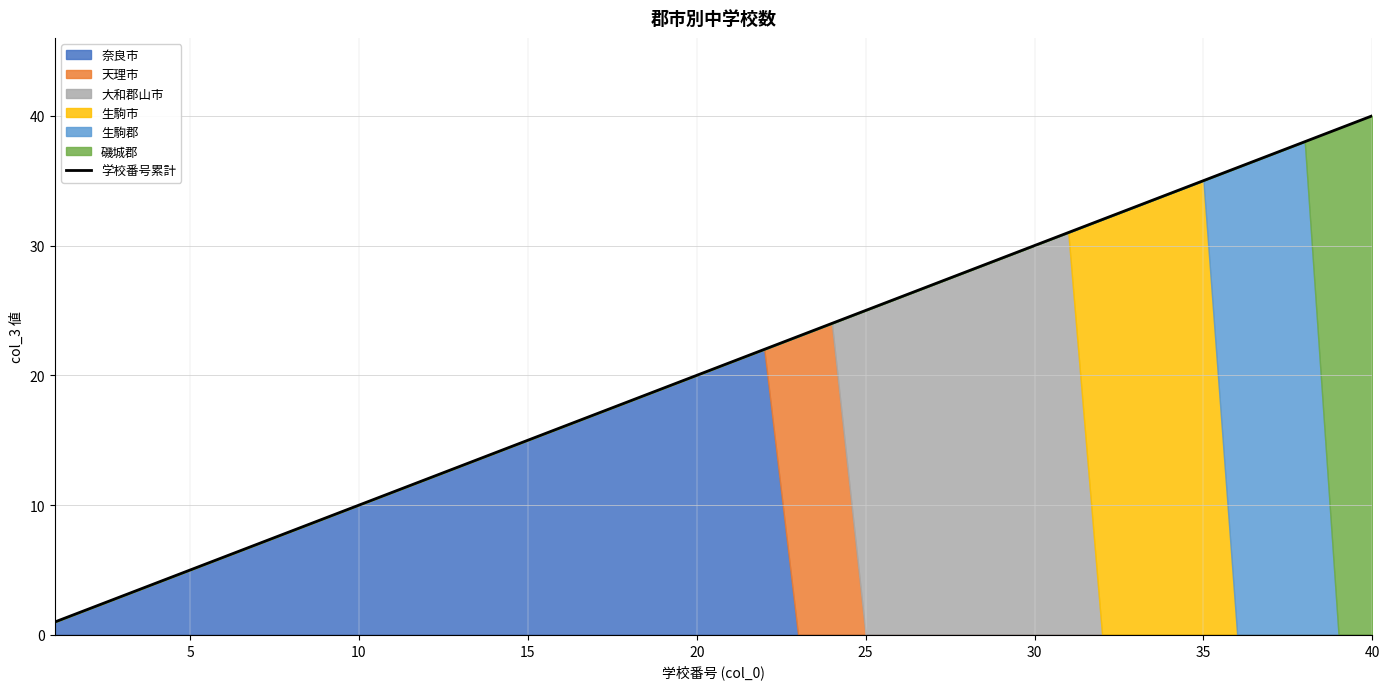

True or false: 学校番号累計 has a value of 5 at 5.

True